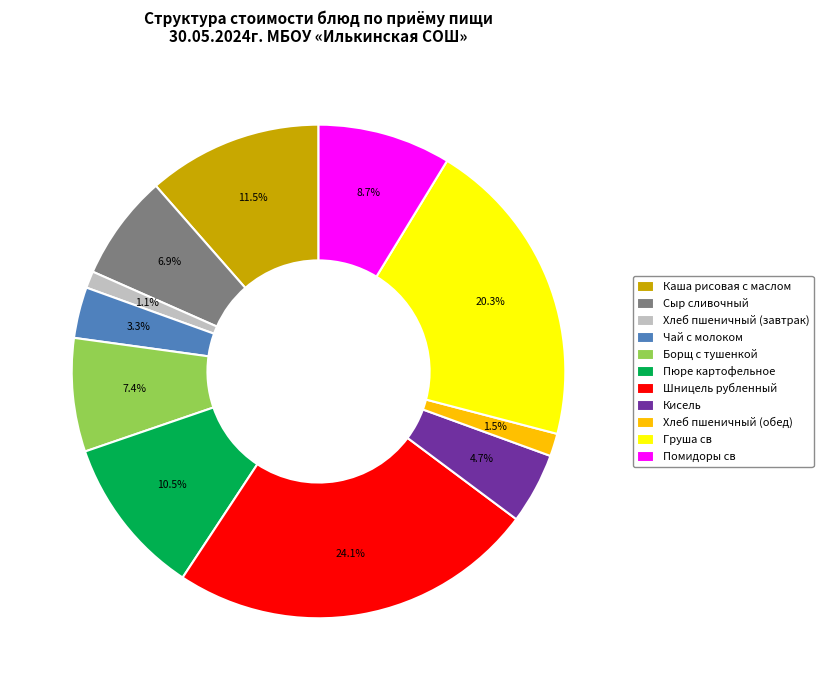

How much of the chart is everything except Груша св?

79.7%